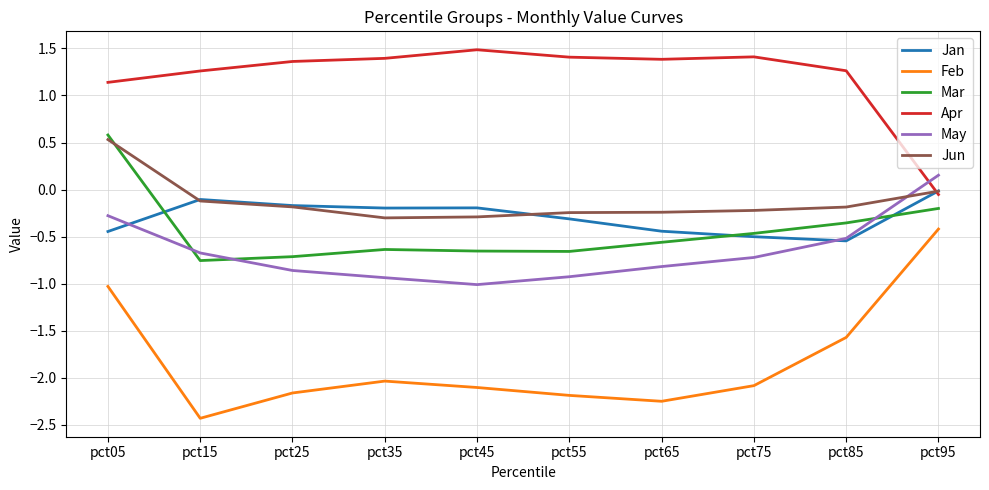

Which series changed the most between pct75 and pct85?

Feb